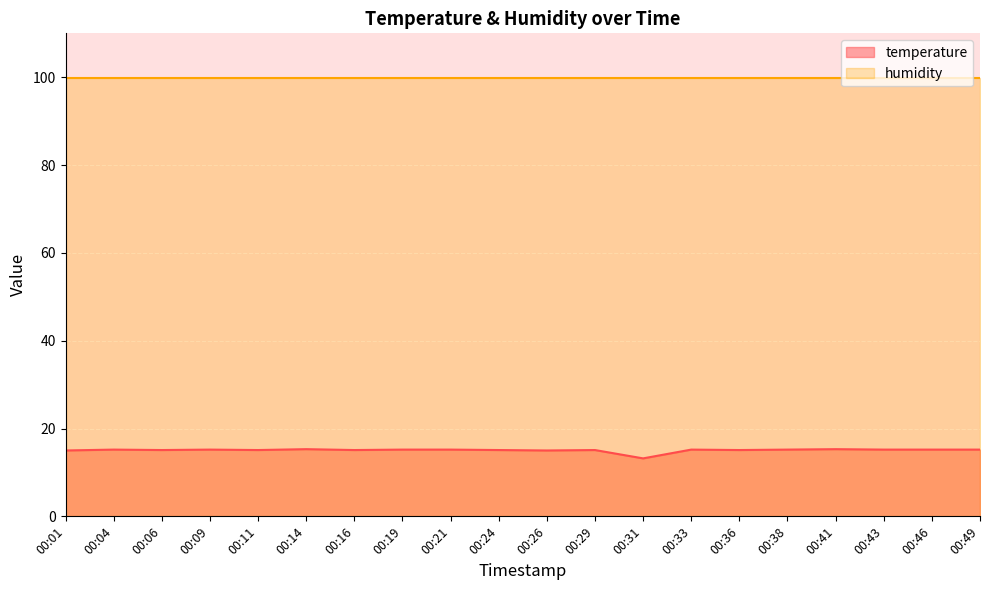

Where does the data first go above 15?

00:04